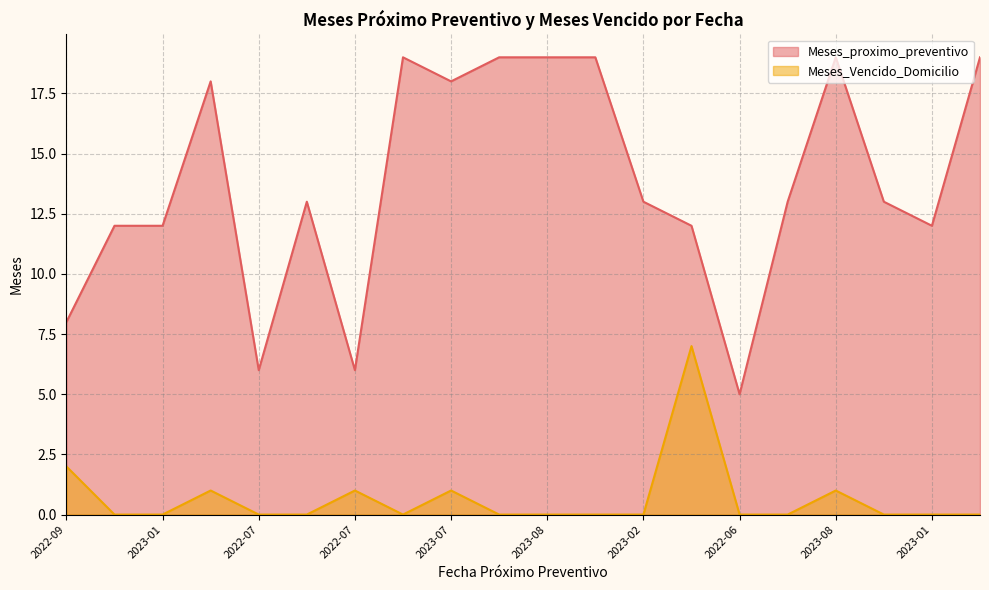

Rank the series at 2023-08 from lowest to highest value.

Meses_Vencido_Domicilio, Meses_proximo_preventivo